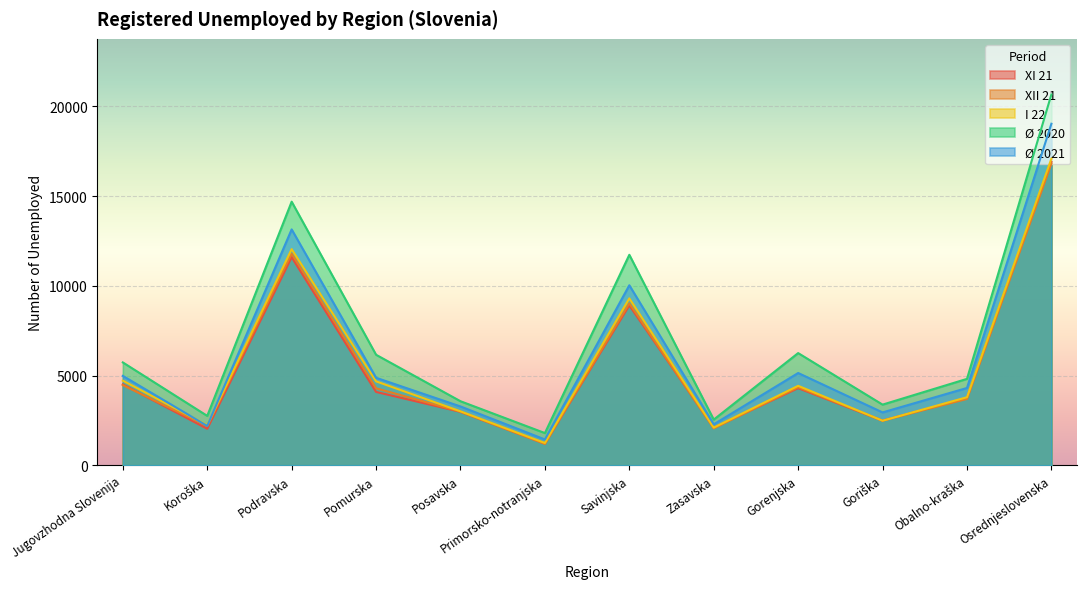

What is the value of the Ø 2021 point at the 9th from the left?

5143.2